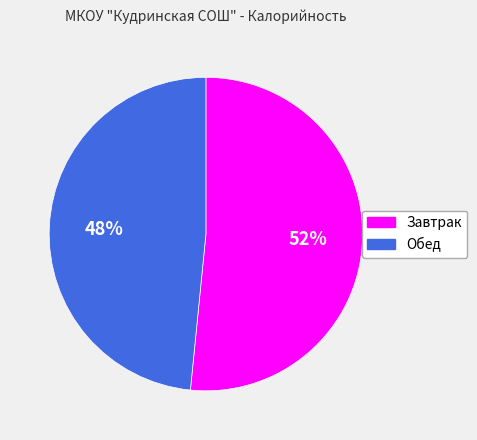

Approximately how many times larger is the value at Обед compared to Завтрак?

0.9